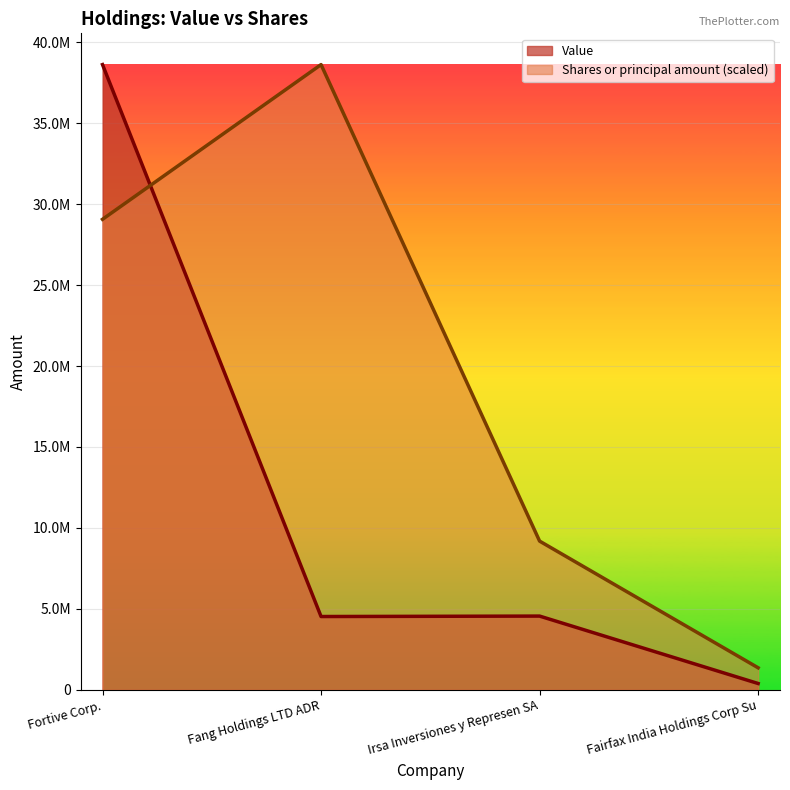

Reading left to right, extract all data points from this chart.

Value: Fortive Corp.=38621000.0	Fang Holdings LTD ADR=4527000.0	Irsa Inversiones y Represen SA=4554000.0	Fairfax India Holdings Corp Su=389000.0
Shares or principal amount: Fortive Corp.=29063733.2	Fang Holdings LTD ADR=38621000.0	Irsa Inversiones y Represen SA=9185175.9	Fairfax India Holdings Corp Su=1359813.4